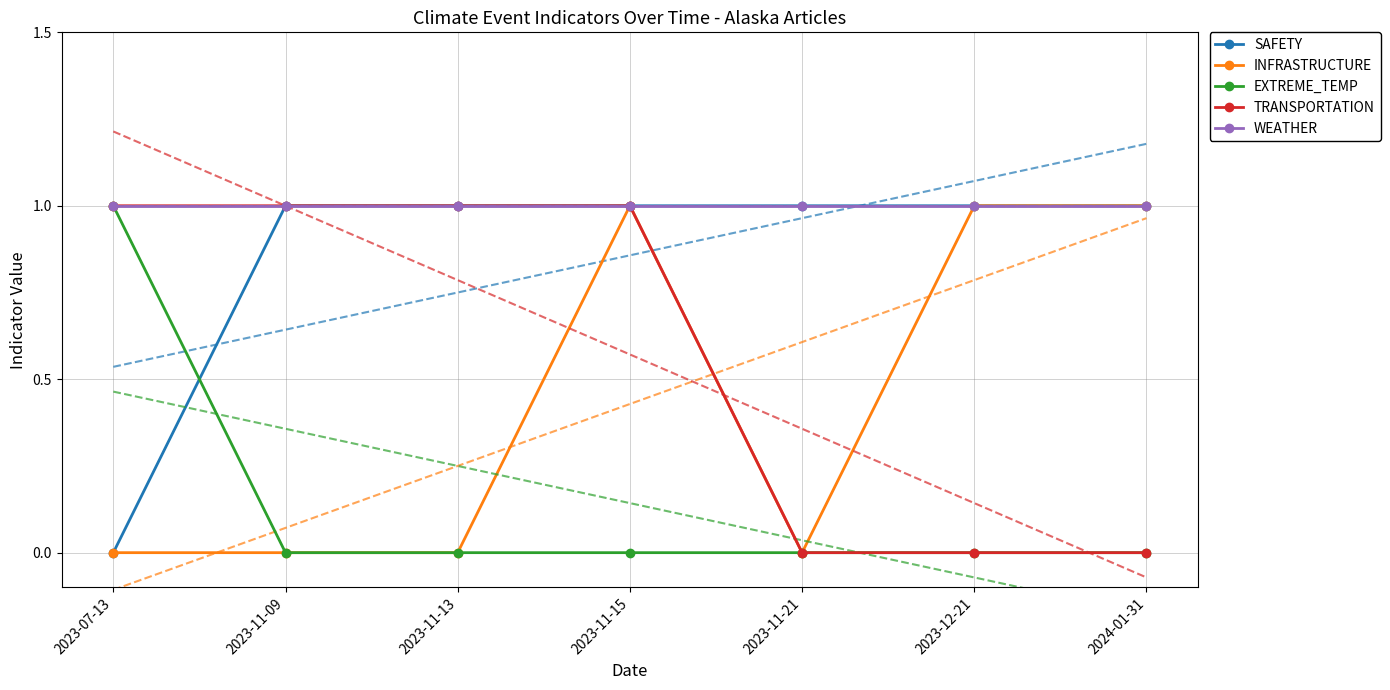

The value of INFRASTRUCTURE at 2023-07-13 is 0. True or false?

True